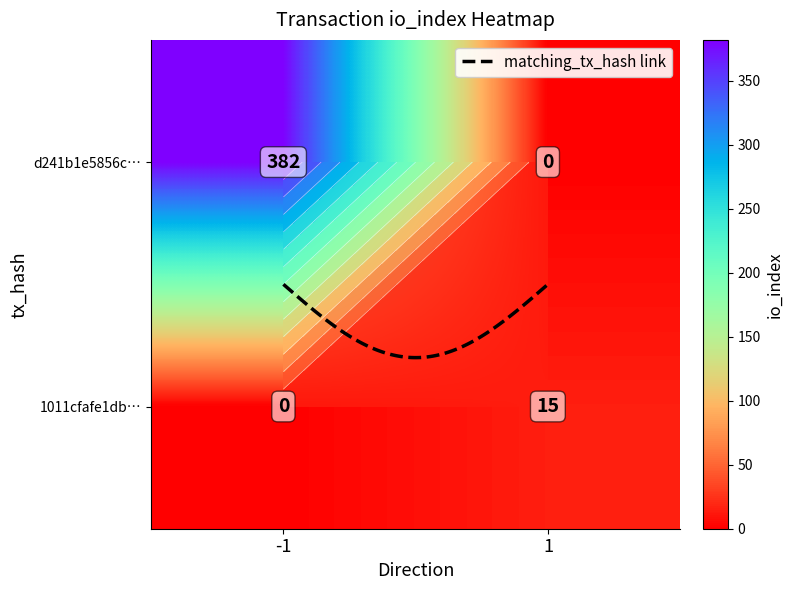

What is the difference between the 1011cfafe1dbf046863548dd04d3a3173d65fcd values at io_index and direction?

14